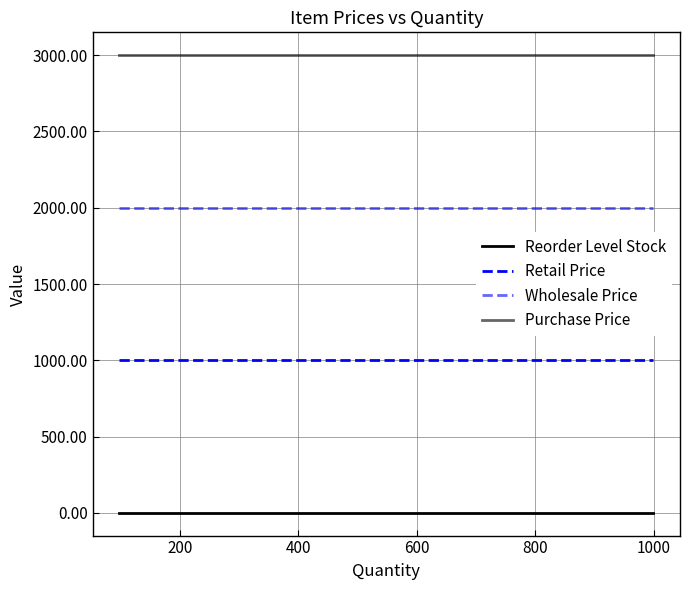

Is it true that Wholesale Price equals 3554 at 200?

False